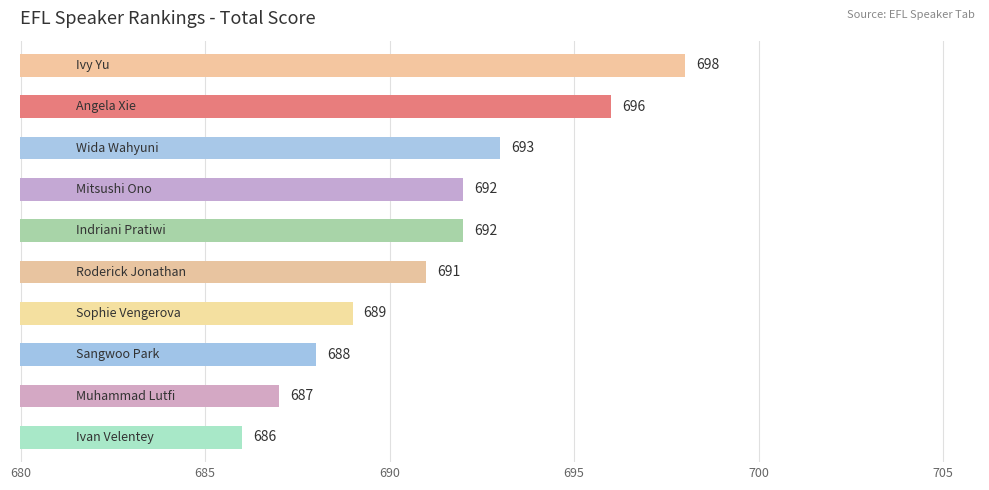

Reading top to bottom, list all the values displayed in this chart.

698	696	693	692	692	691	689	688	687	686